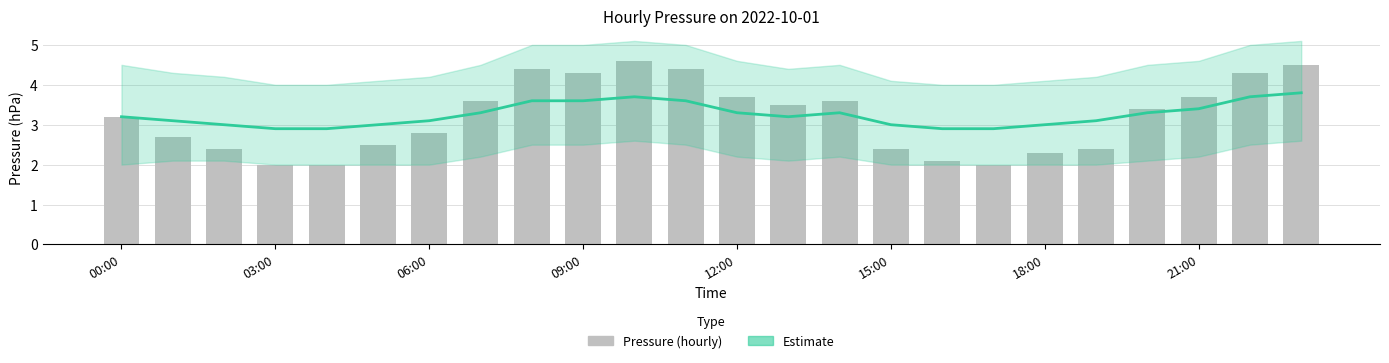

What is the total value across all series at 10?

8.3